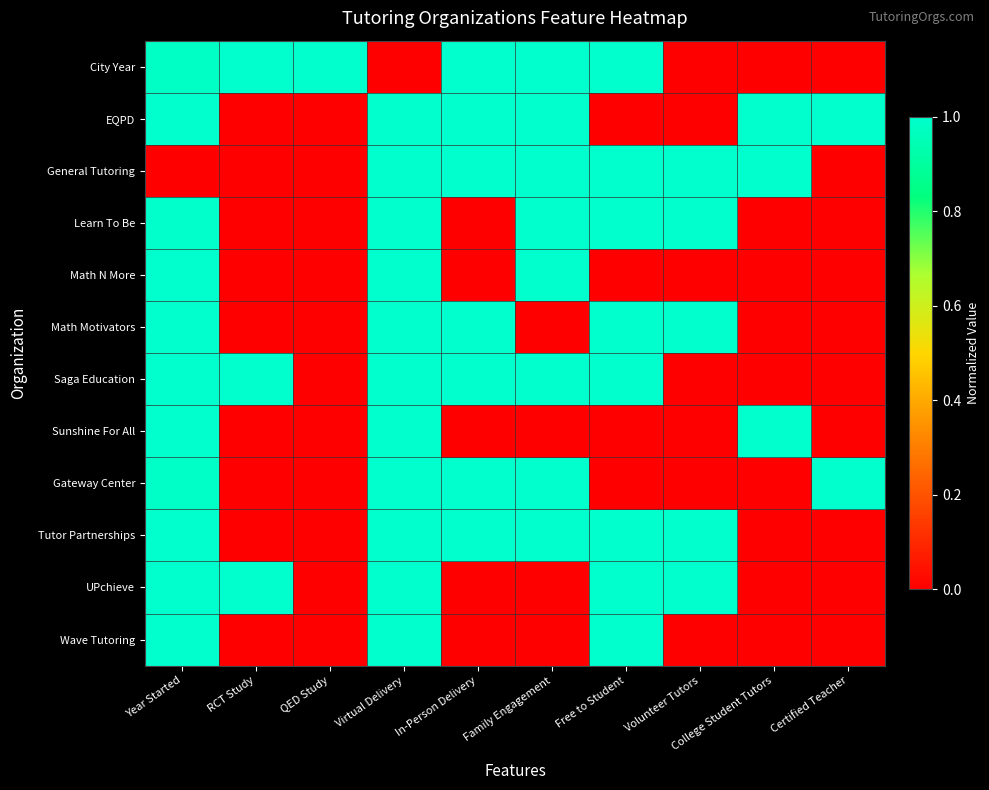

How many data points does each series have?

10